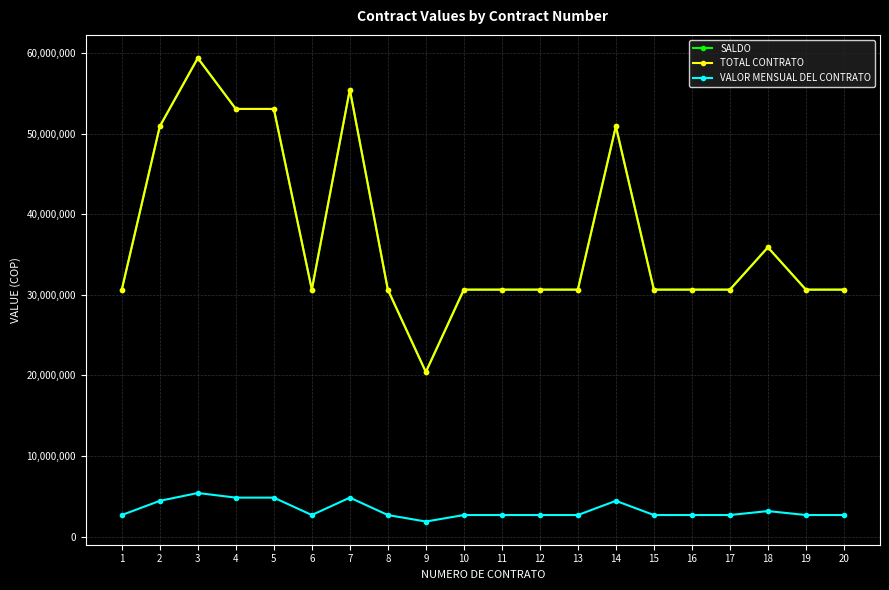

Which has a higher value, 15 or 6?

15